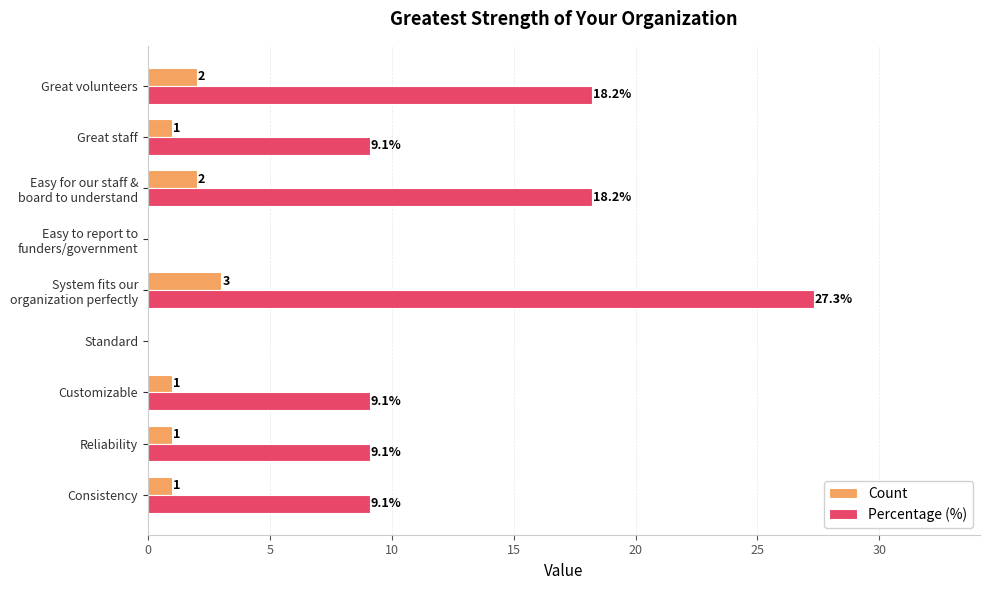

What is the sum of all Count values?

11.0